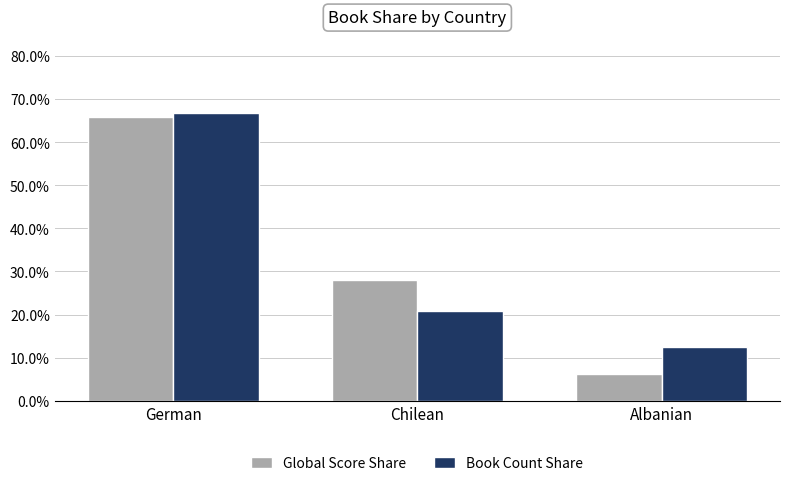

The Global Score Share series shows 11.3 at Chilean. True or false?

False